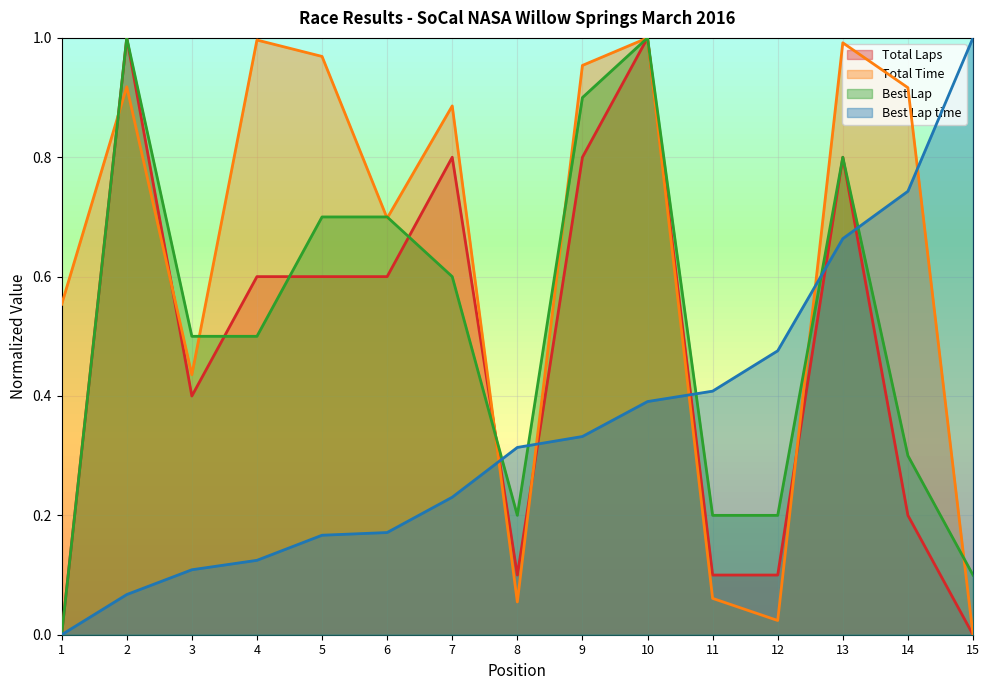

Reading right to left, transcribe all the data shown in this chart.

Total Laps: 0.0	0.2	0.8	0.1	0.1	1.0	0.8	0.1	0.8	0.6	0.6	0.6	0.4	1.0	0.0
Total Time: 0.0	0.9	1.0	0.0	0.1	1.0	1.0	0.1	0.9	0.7	1.0	1.0	0.4	0.9	0.6
Best Lap: 0.1	0.3	0.8	0.2	0.2	1.0	0.9	0.2	0.6	0.7	0.7	0.5	0.5	1.0	0.0
Best Lap time: 1.0	0.7	0.7	0.5	0.4	0.4	0.3	0.3	0.2	0.2	0.2	0.1	0.1	0.1	0.0